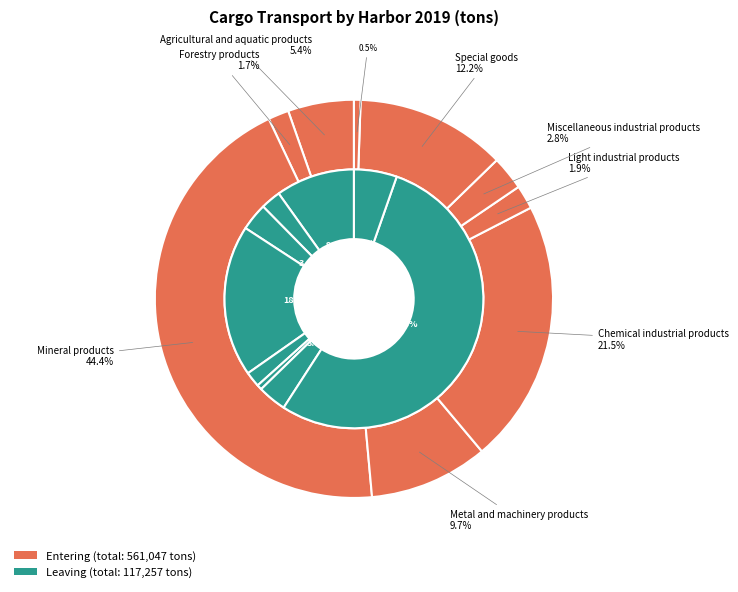

How many slices are in this pie chart?

9